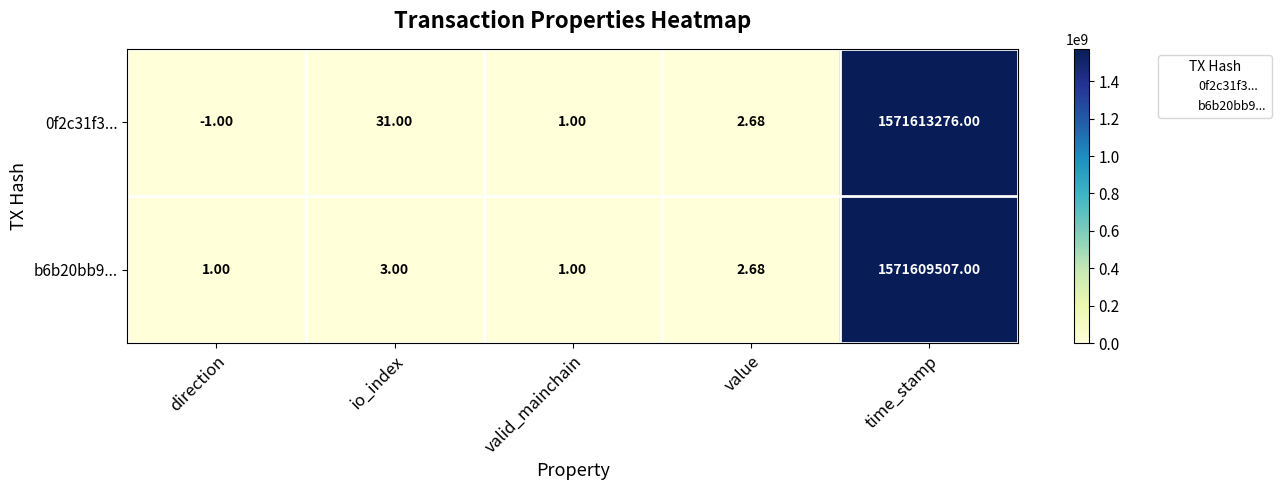

List the series in order of their peak value, lowest first.

b6b20bb9..., 0f2c31f3...